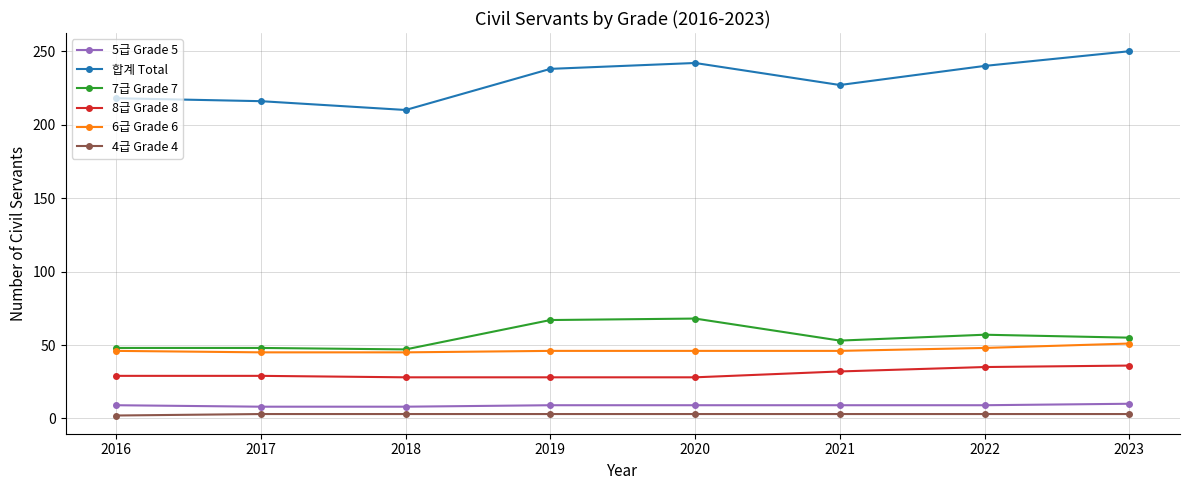

Which series has the widest spread of values?

합계 Total